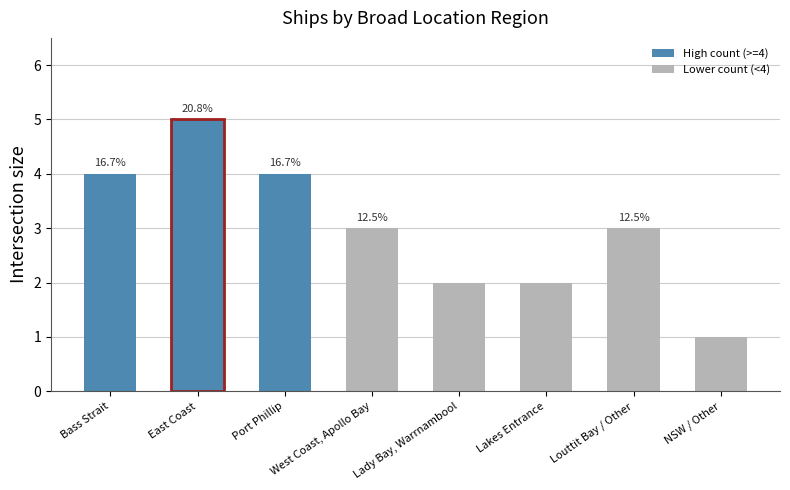

How many bars are there in total?

8